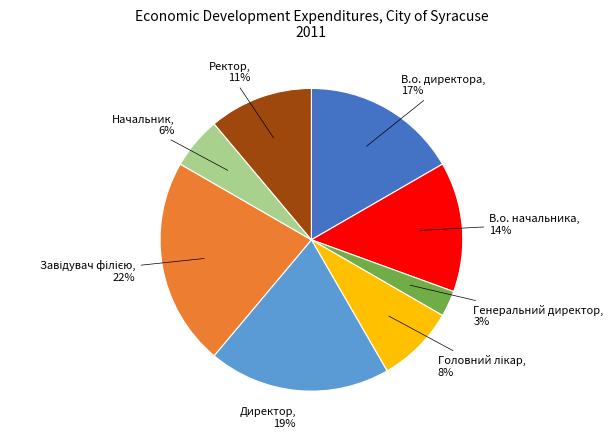

The В.о. начальника slice represents 14% of the pie. True or false?

True